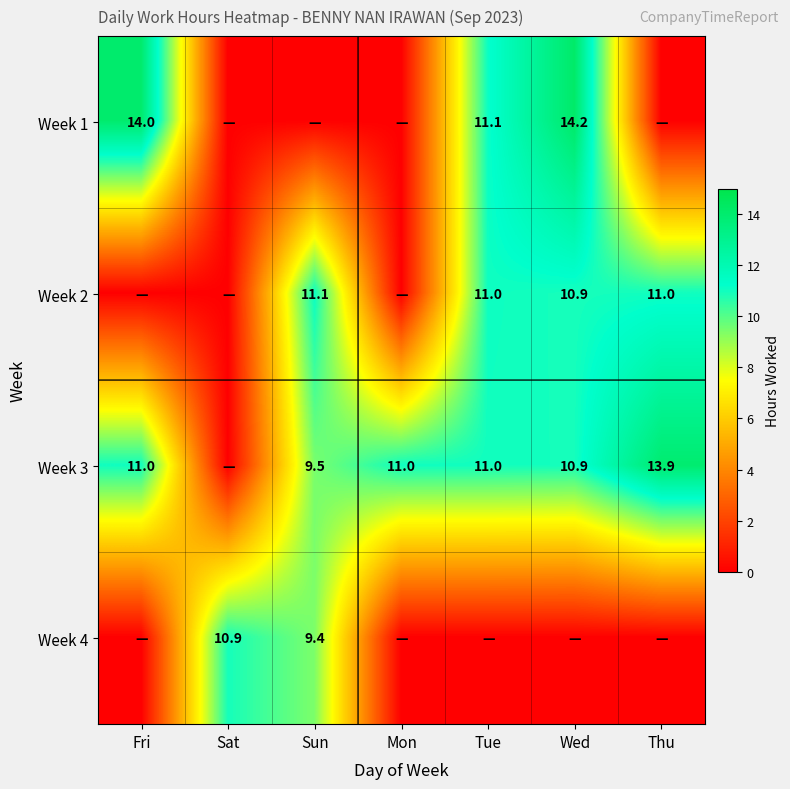

The value of Week 3 at Mon is 11.0. True or false?

True